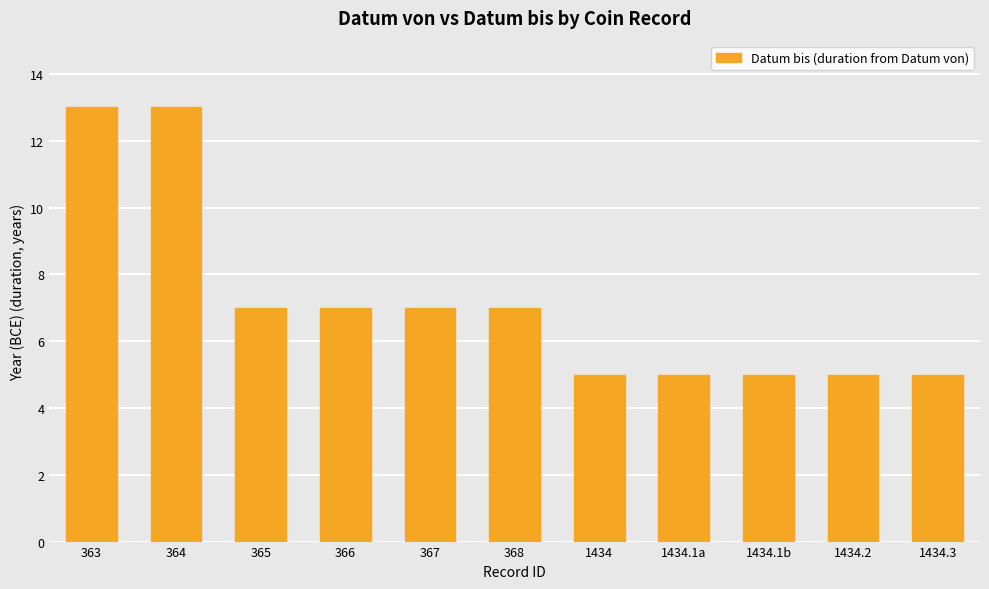

What is the label of the 5th bar from the left?

367